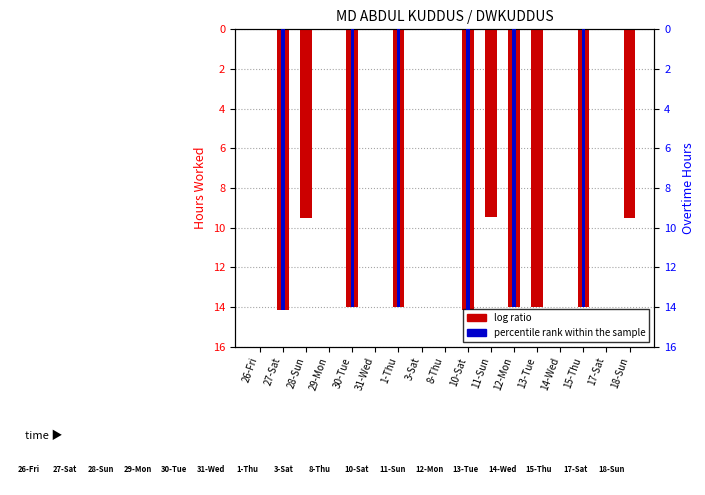

What is the sum of the log ratio values at 18-Sun and 14-Wed?

9.5